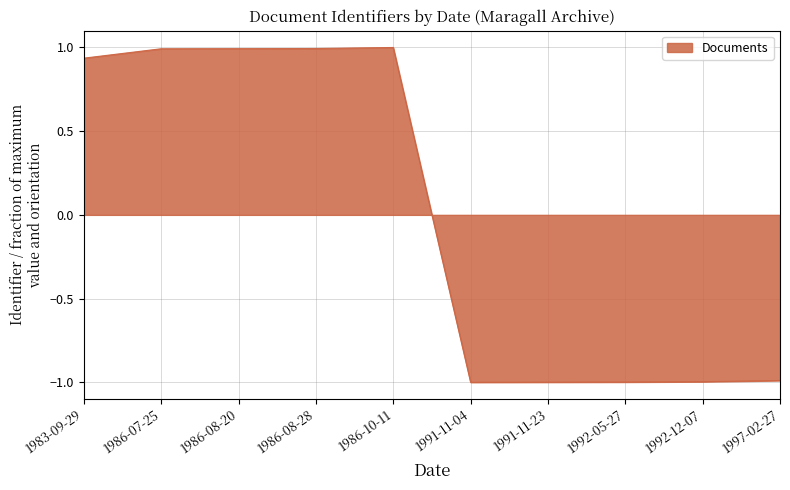

Which has a higher value, 1983-09-29 or 1991-11-04?

1983-09-29